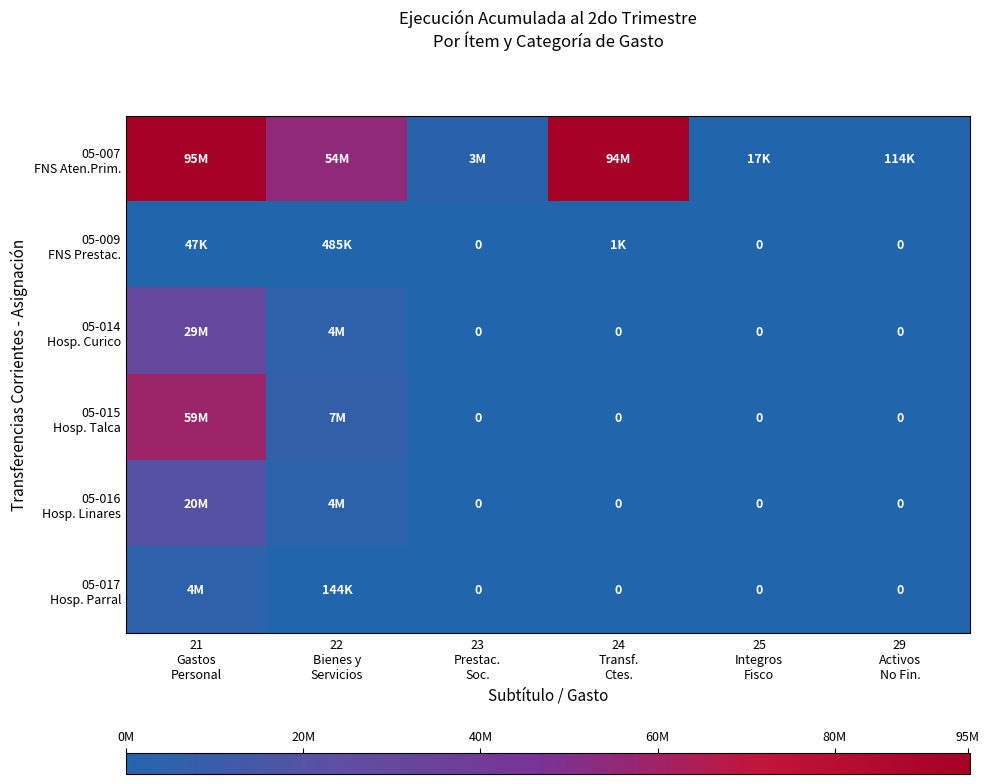

How many categories are shown in the chart?

6